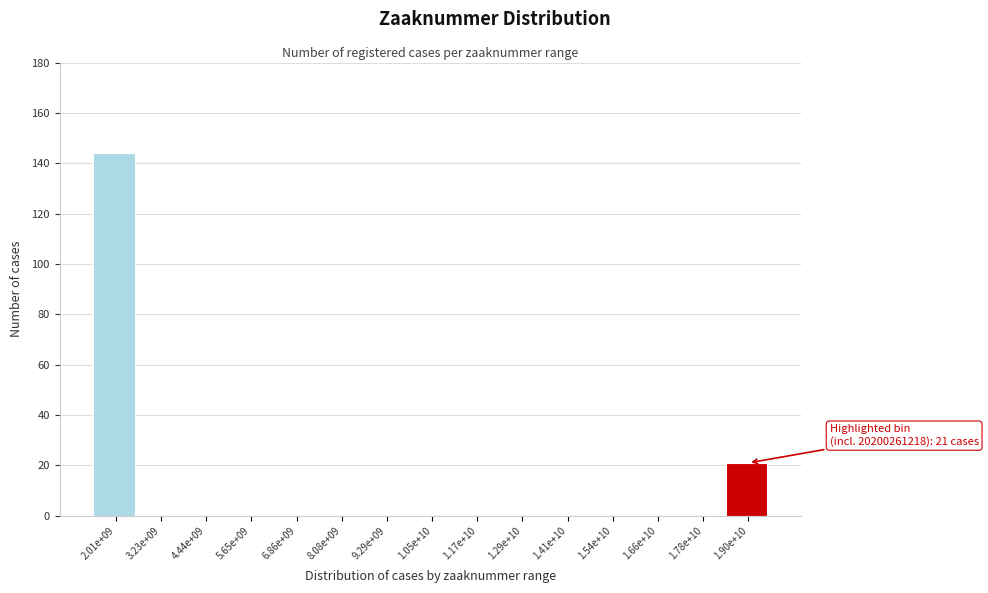

Reading left to right, extract all data points from this chart.

2.01e+09=144	3.23e+09=0	4.44e+09=0	5.65e+09=0	6.86e+09=0	8.08e+09=0	9.29e+09=0	1.05e+10=0	1.17e+10=0	1.29e+10=0	1.41e+10=0	1.54e+10=0	1.66e+10=0	1.78e+10=0	1.90e+10=21